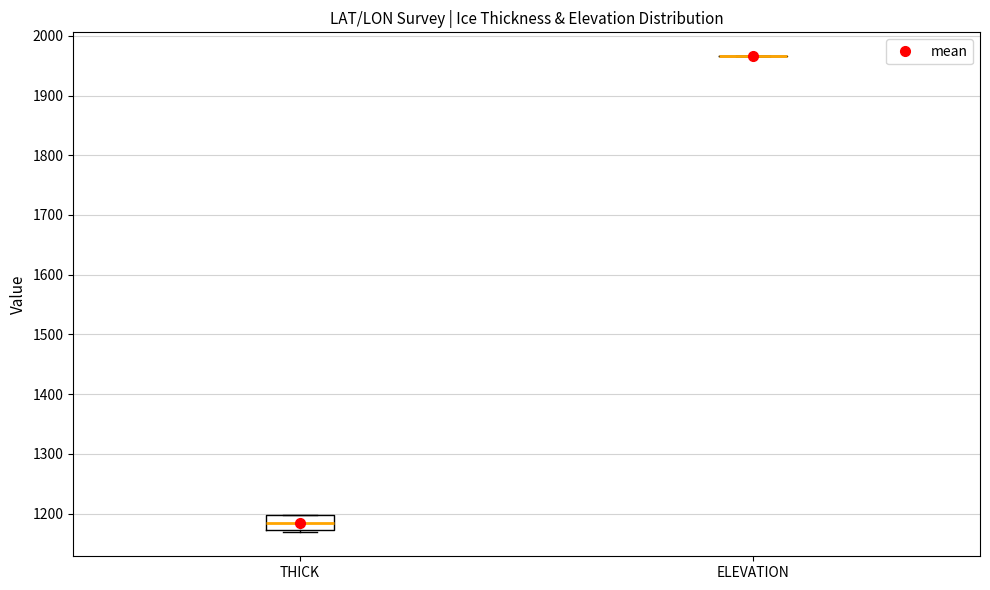

Reading left to right, transcribe this box plot: for each box, give where its median line is, the range the box spans, and where its two whiskers end, as read against the y-axis. The values are not printed on the chart, so give them approximately, as read against the axis.

THICK: median 1180, box 1170 to 1200, whiskers 1170 (just below the box's lower edge) to 1200
ELEVATION: box collapsed to a line at 1970, whiskers 1970 to 1970